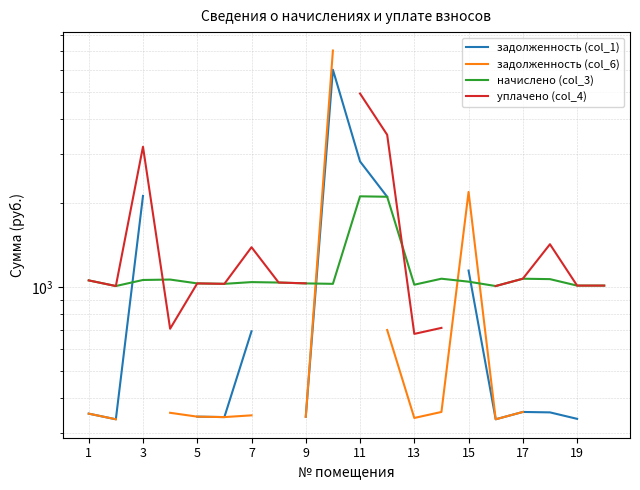

How many intersections are there between задолженность (col_6) and начислено (col_3)?

3